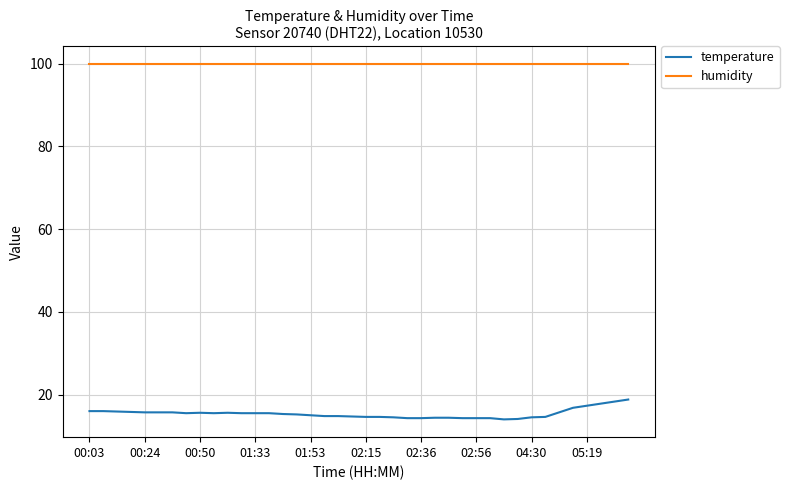

What is the difference between the maximum and minimum values in the temperature series?

4.8